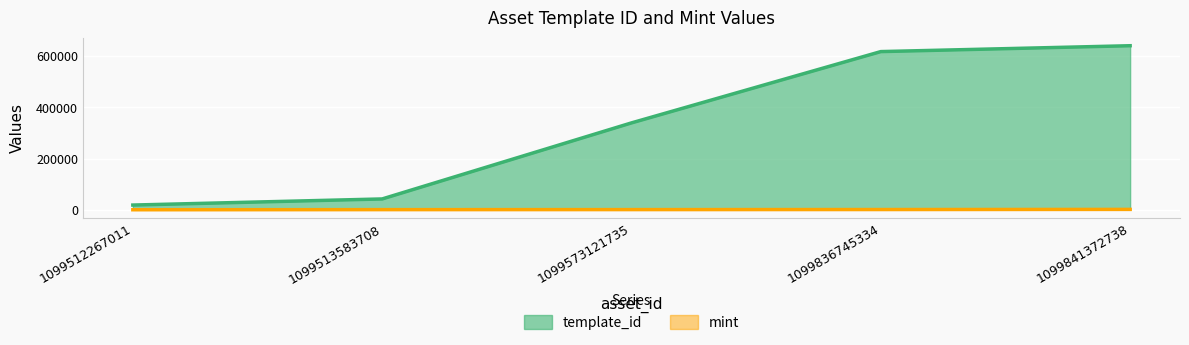

Where does the mint series first go above 851?

1099836745334